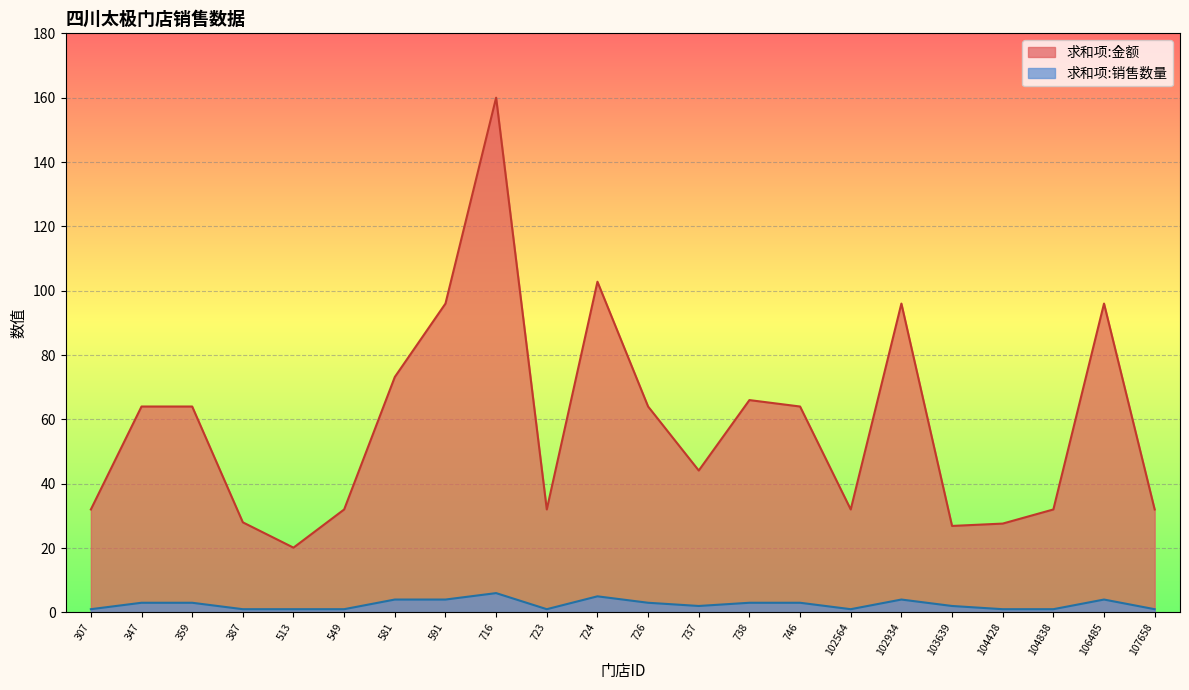

Count the 求和项:销售数量 values in the range 1 to 4.

20